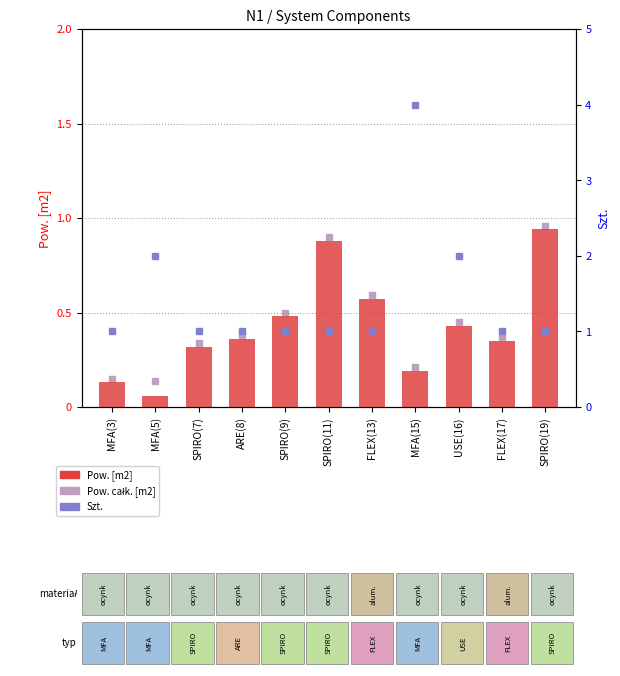

Rank the categories by value from lowest to highest.

MFA(5), MFA(3), MFA(15), SPIRO(7), FLEX(17), ARE(8), USE(16), SPIRO(9), FLEX(13), SPIRO(11), SPIRO(19)